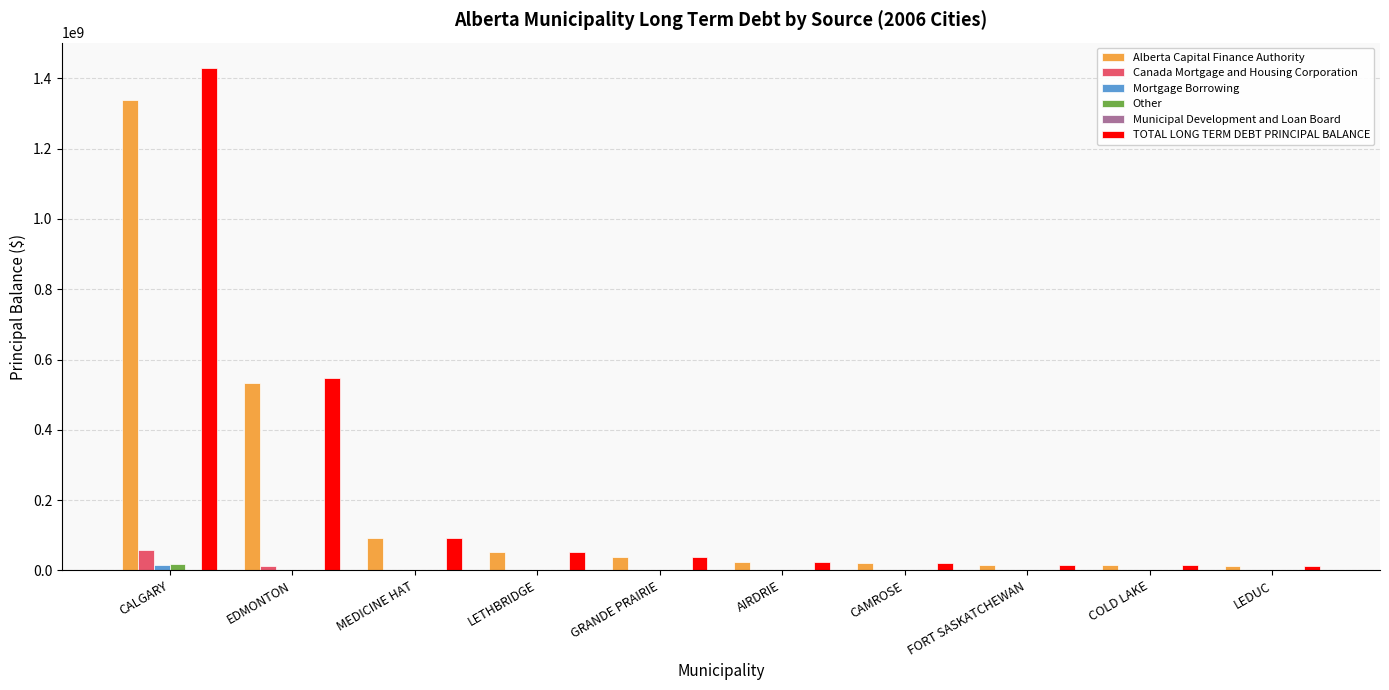

Are the bars horizontal?

No